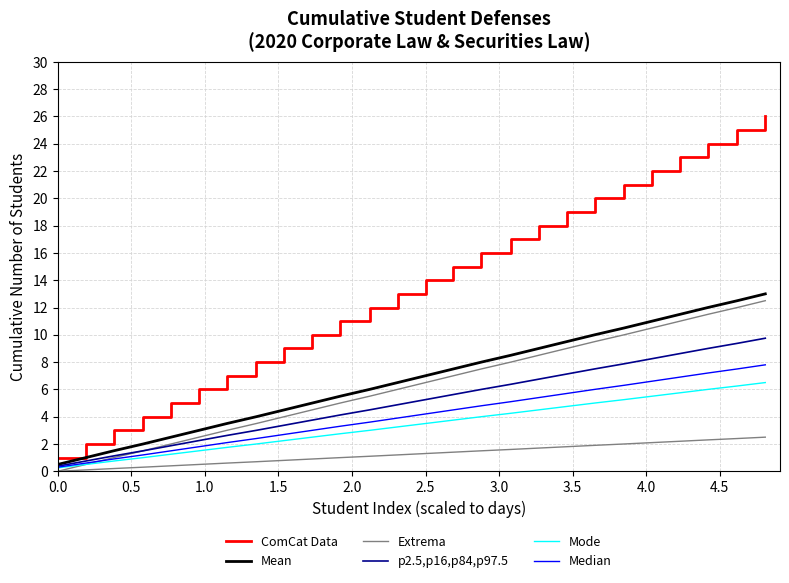

True or false: Mean and p2.5,p16,p84,p97.5 cross at least once.

False